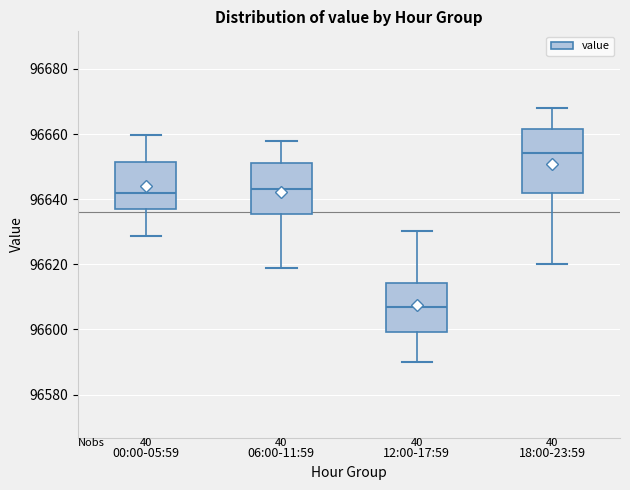

Which box's median line is the lowest?

12:00-17:59